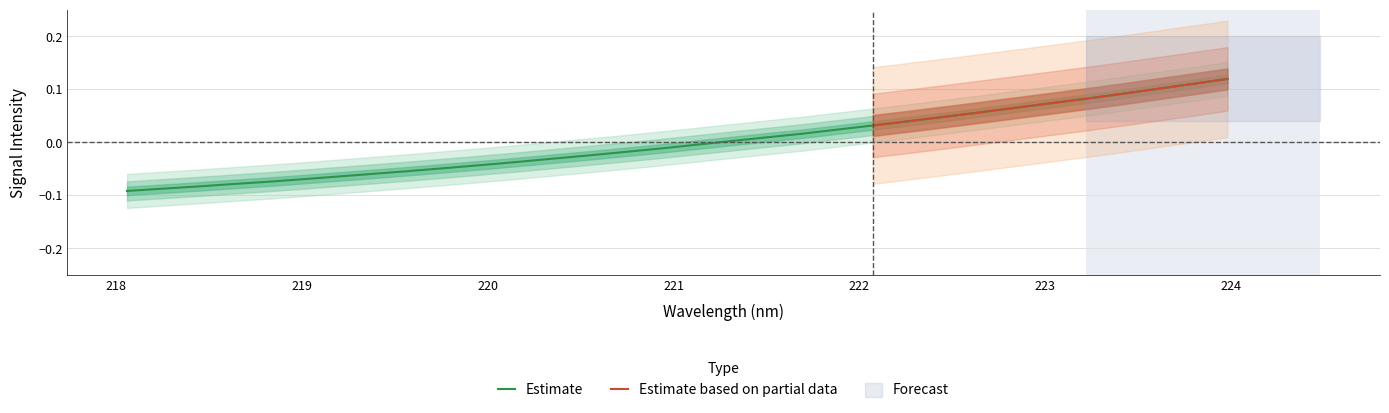

Is it true that the value at 219.3979 is -0.1?

False